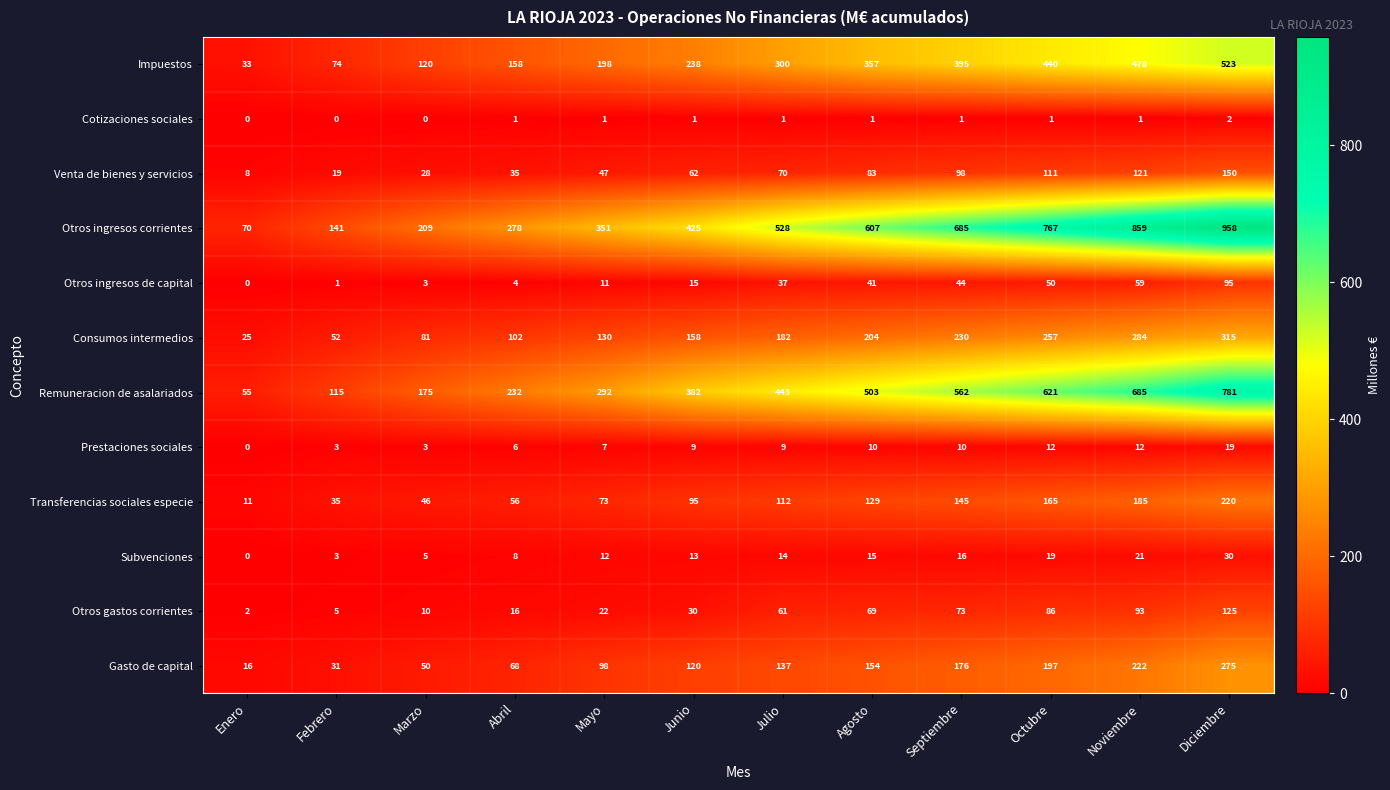

Which label corresponds to the largest value in the chart?

Diciembre